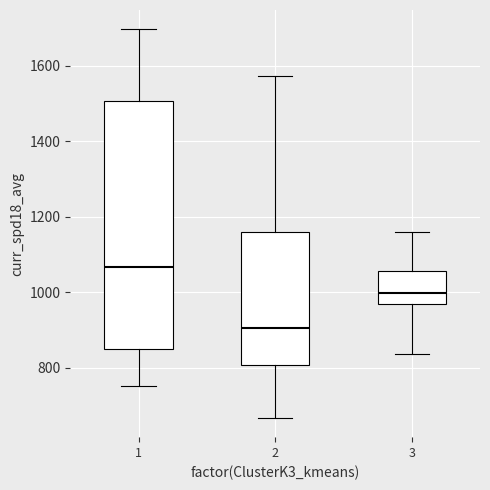

Reading left to right, transcribe this box plot: for each box, give where its median line is, the range the box spans, and where its two whiskers end, as read against the y-axis. The values are not printed on the chart, so give them approximately, as read against the axis.

1: median 1060, box 840 to 1500, whiskers 760 to 1700
2: median 900, box 800 to 1160, whiskers 660 to 1580
3: median 1000, box 960 to 1060, whiskers 840 to 1160